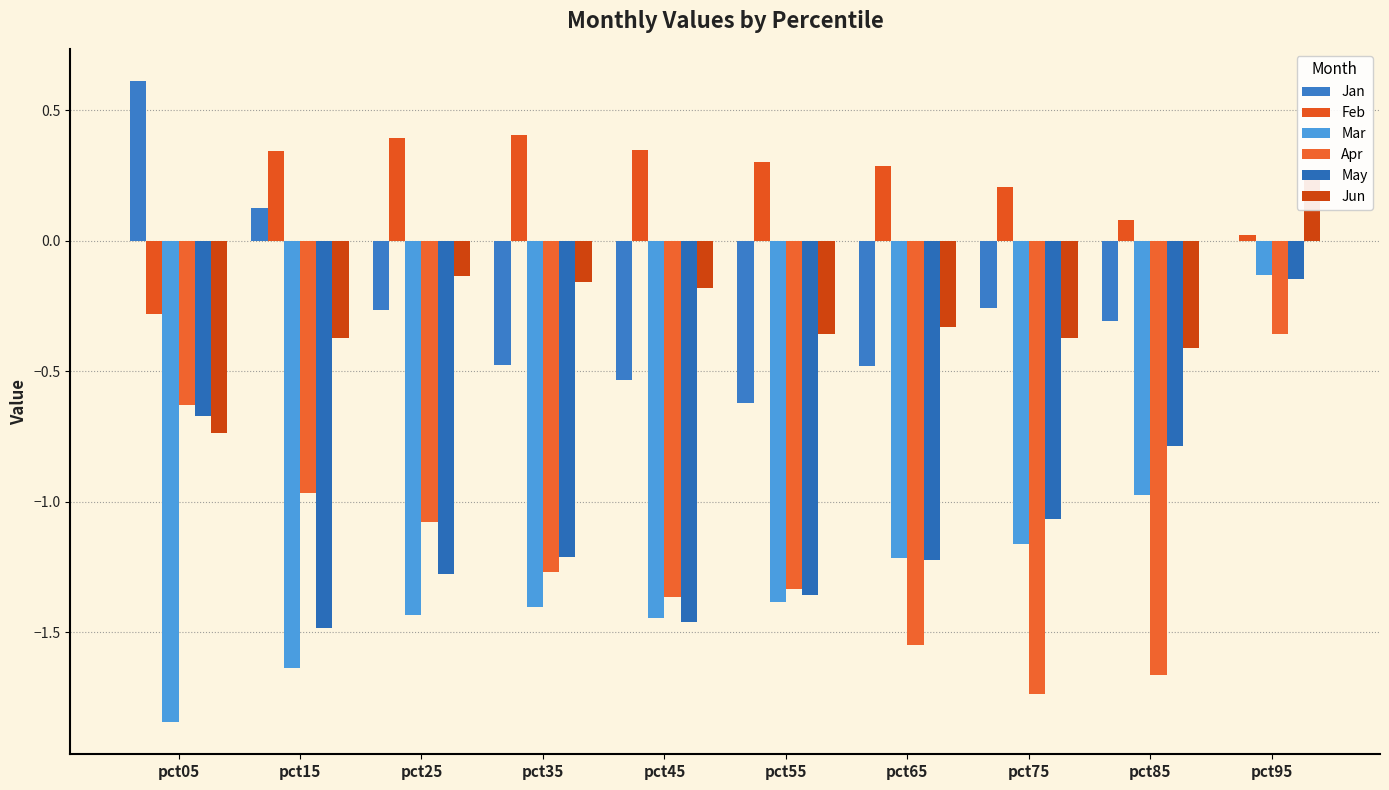

The value of Jan at pct95 is -0.0. True or false?

False